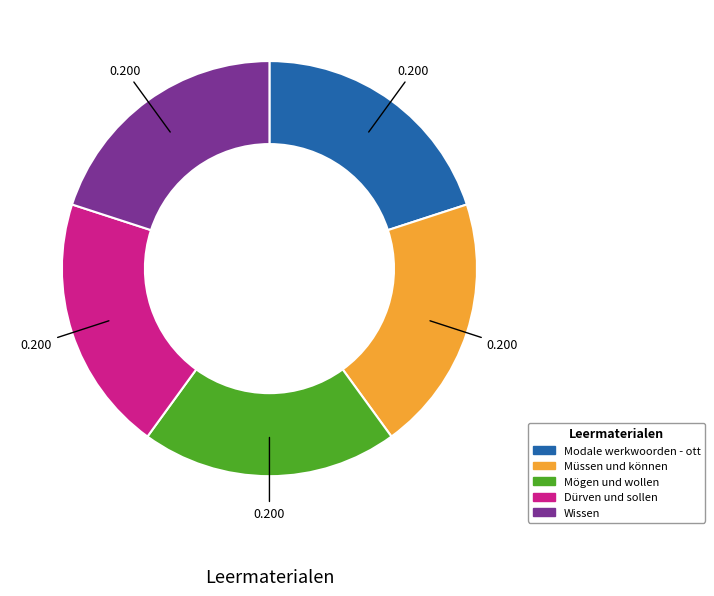

How many segments does this pie chart have?

5